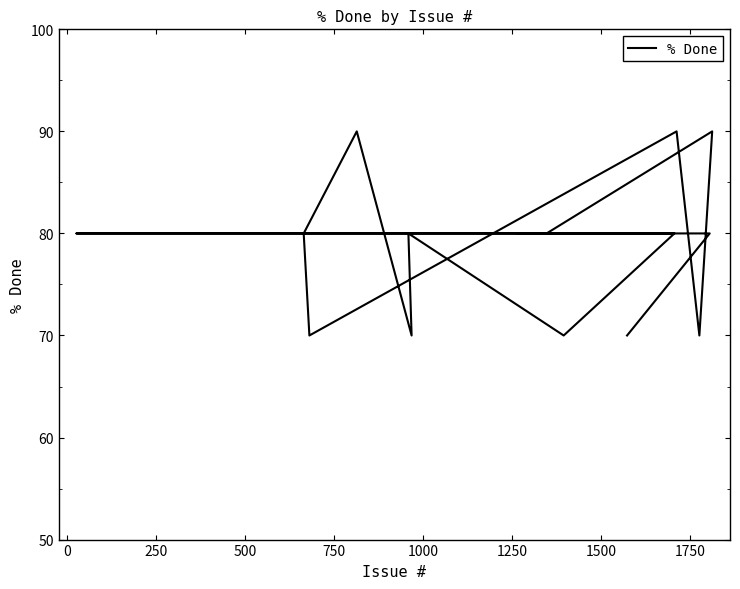

What is the smallest value displayed?

70